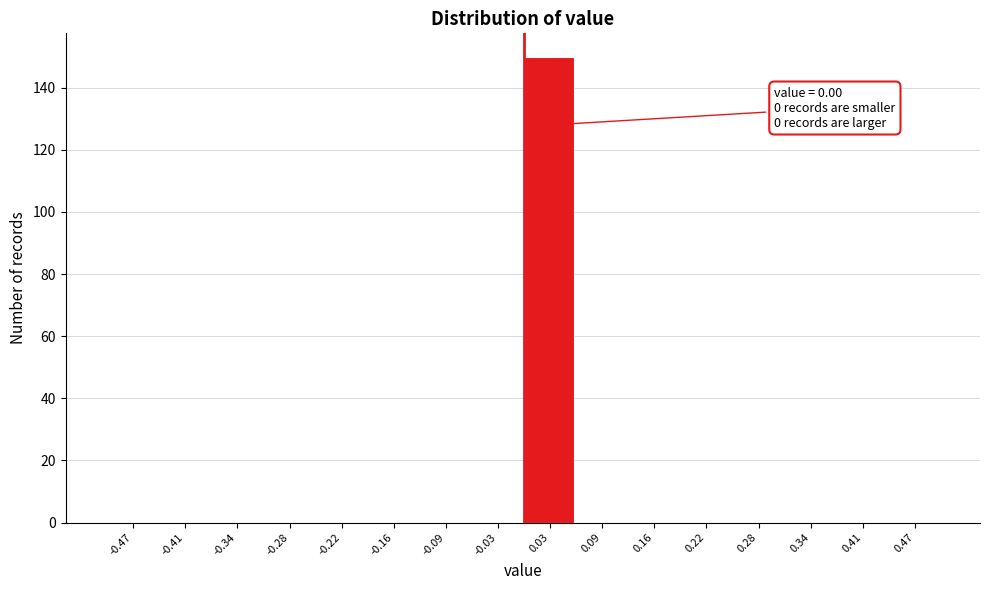

Over which range of the x-axis is the bar tallest?

0.00 to 0.06